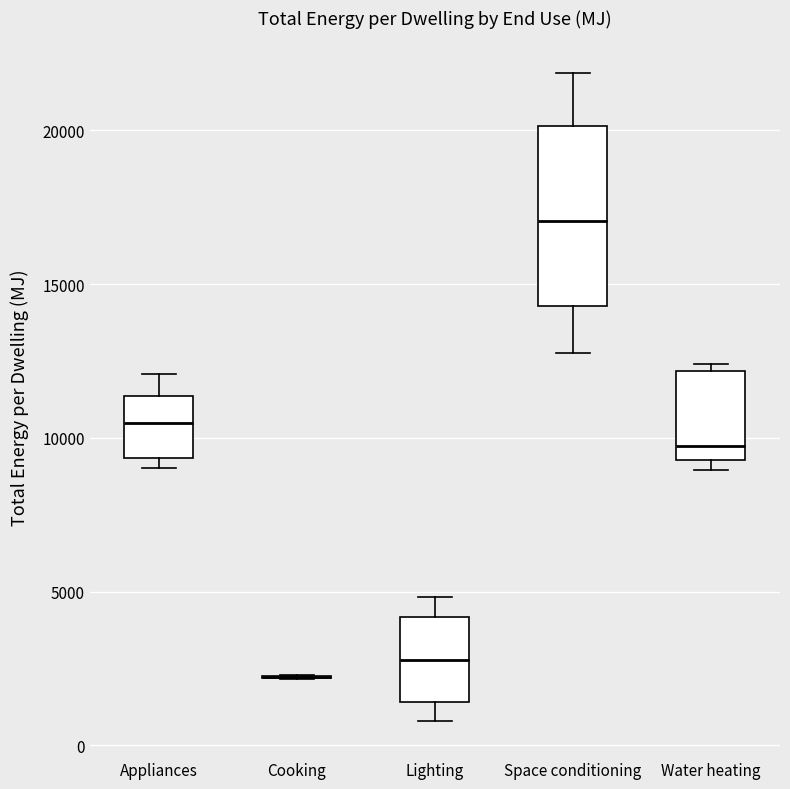

Reading left to right, read every box against the y-axis: the position of its median line, the range the box covers, and the ends of its whiskers. The values are not printed on the chart, so give them approximately, as read against the axis.

Appliances: median 10500, box 9500 to 11500, whiskers 9000 to 12000
Cooking: box collapsed to a line at 2000, whiskers 2000 to 2500
Lighting: median 3000, box 1500 to 4000, whiskers 1000 to 5000
Space conditioning: median 17000, box 14500 to 20000, whiskers 13000 to 22000
Water heating: median 9500 (just above the box's lower edge), box 9500 to 12000, whiskers 9000 to 12500